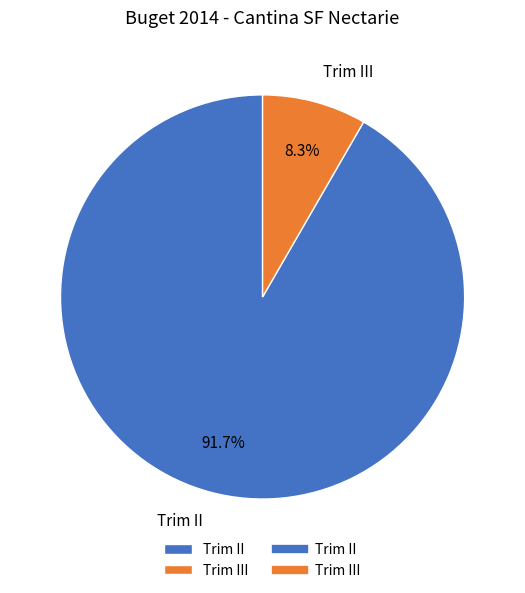

Rank the categories by value from lowest to highest.

Trim III, Trim II